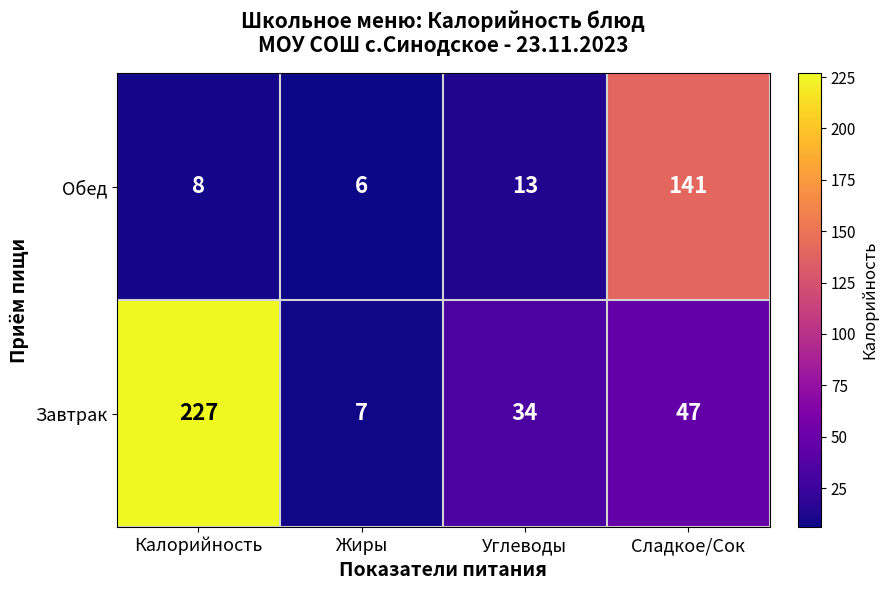

Reading left to right, list all the values displayed in this chart.

Обед: 8	6	13	141
Завтрак: 227	7	34	47